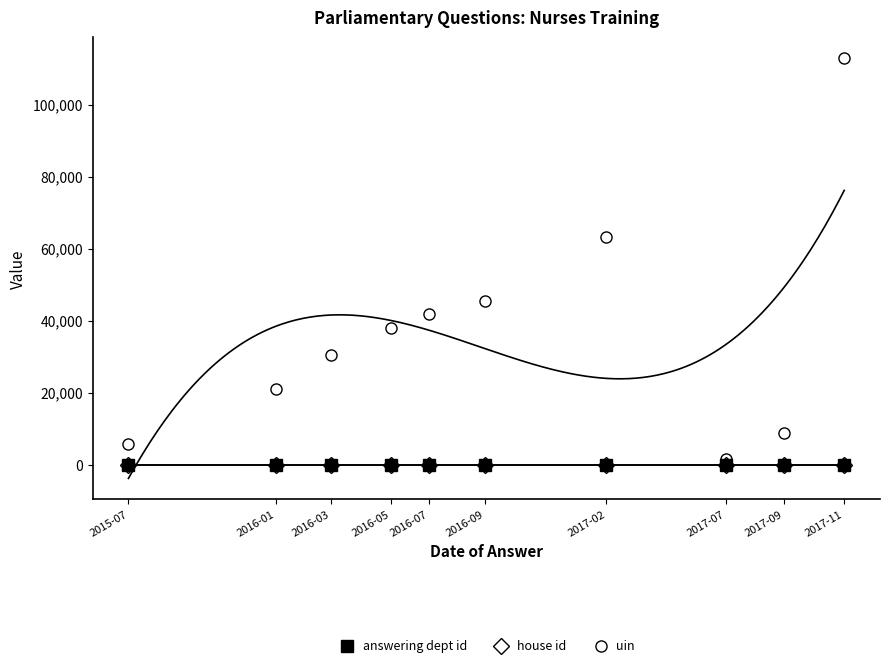

True or false: house id has more than 1 interior local peaks.

False